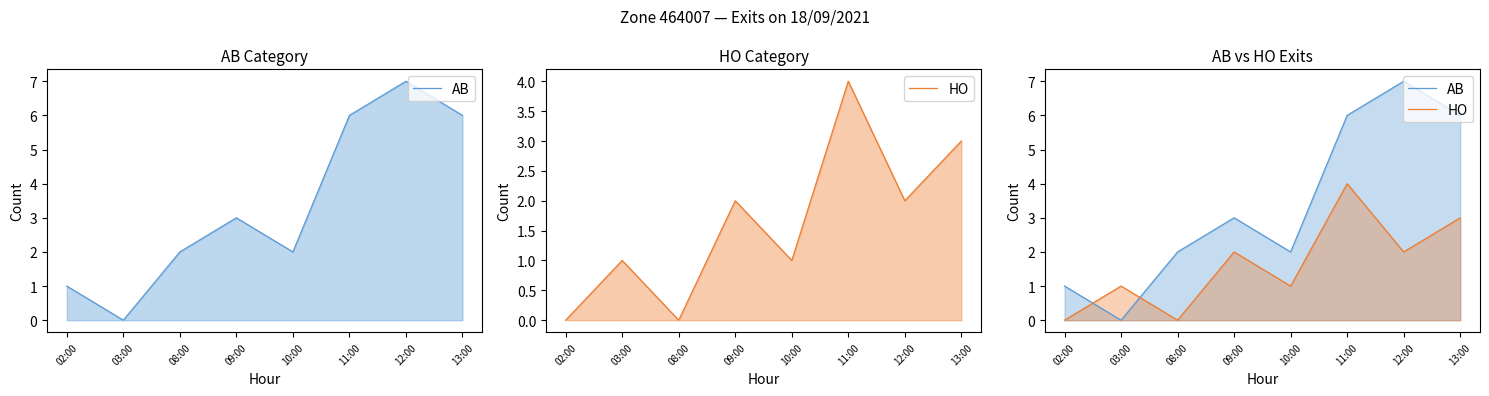

What is the sum of all AB values?

27